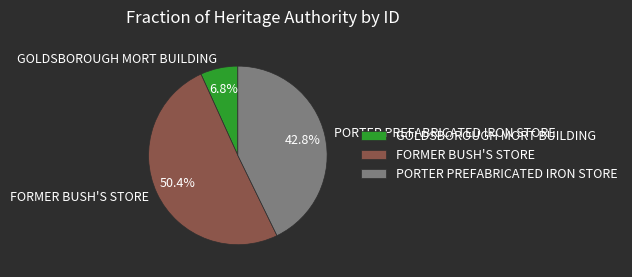

What percentage is NOT represented by PORTER PREFABRICATED IRON STORE?

57.2%